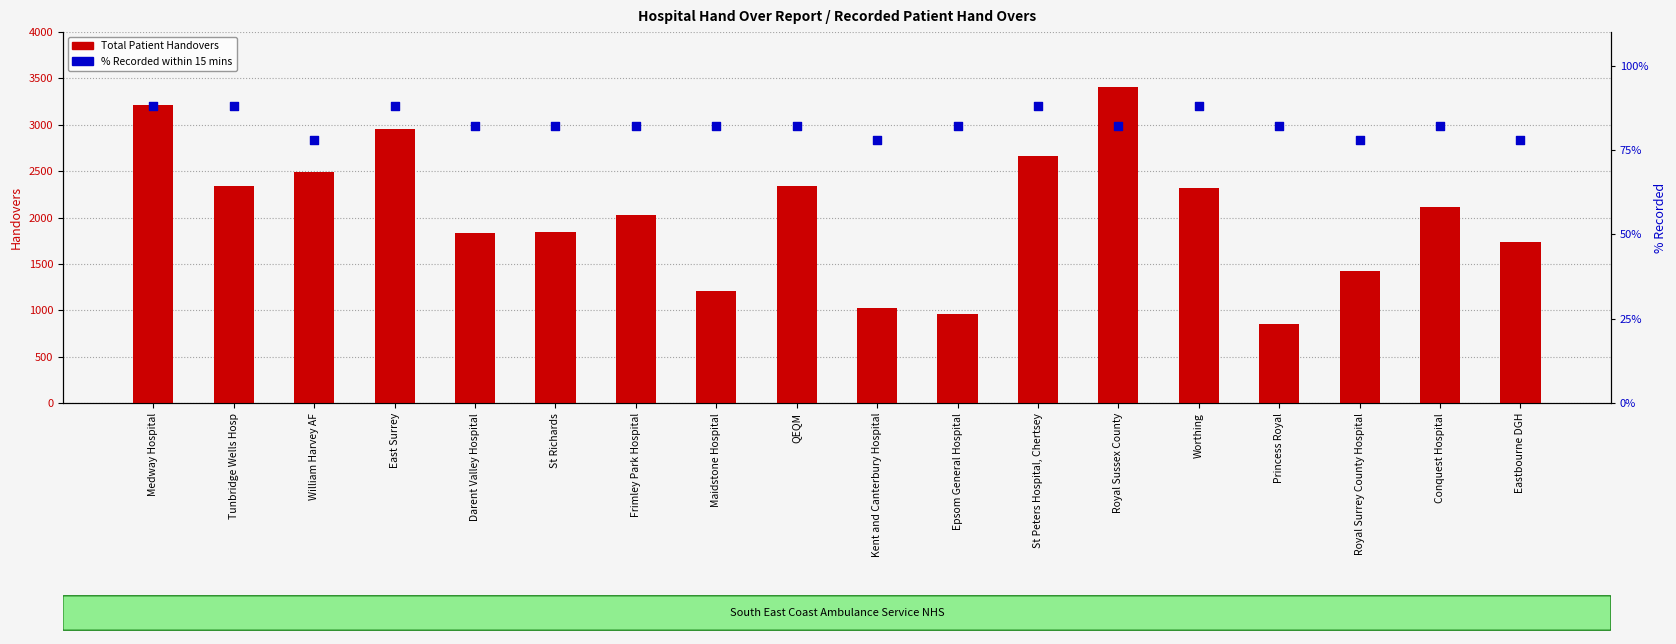

Which series contains the lowest Y value?

% Recorded